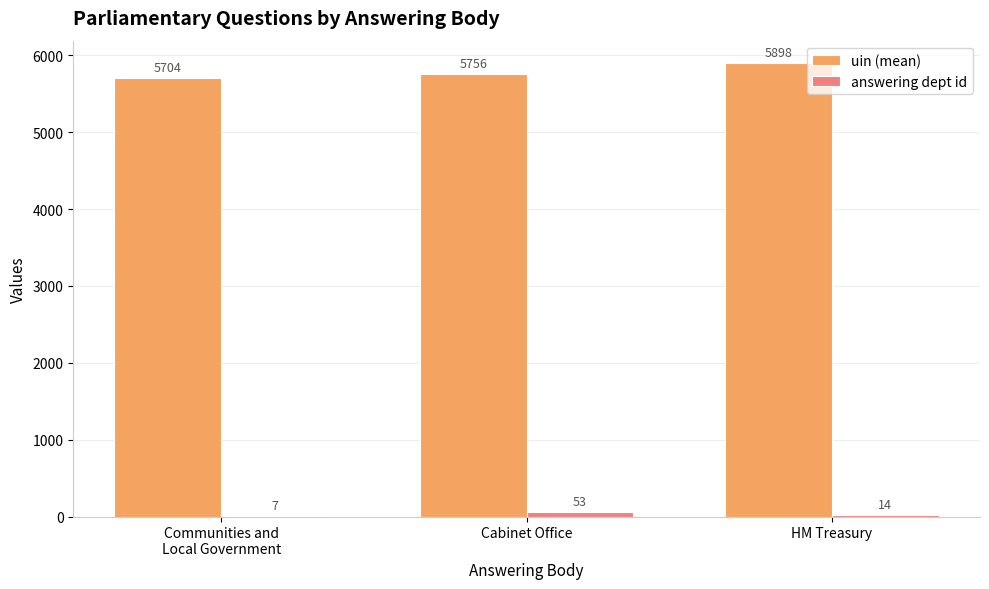

At which category is the sum across all series the highest?

HM Treasury